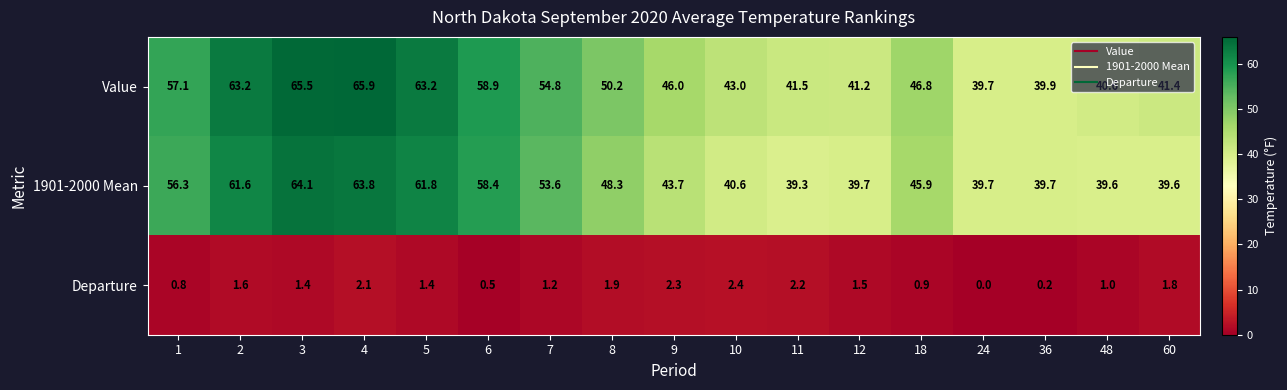

Which category has the lowest value across all series?

24